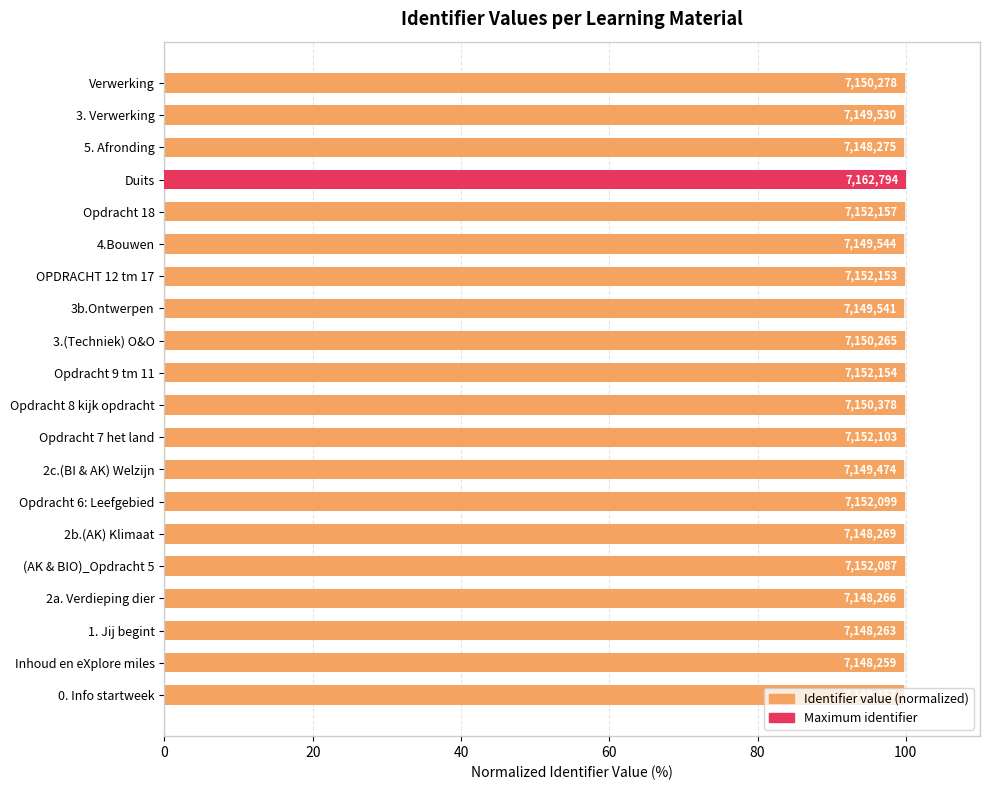

The value at 3. Verwerking is 99.8. True or false?

True